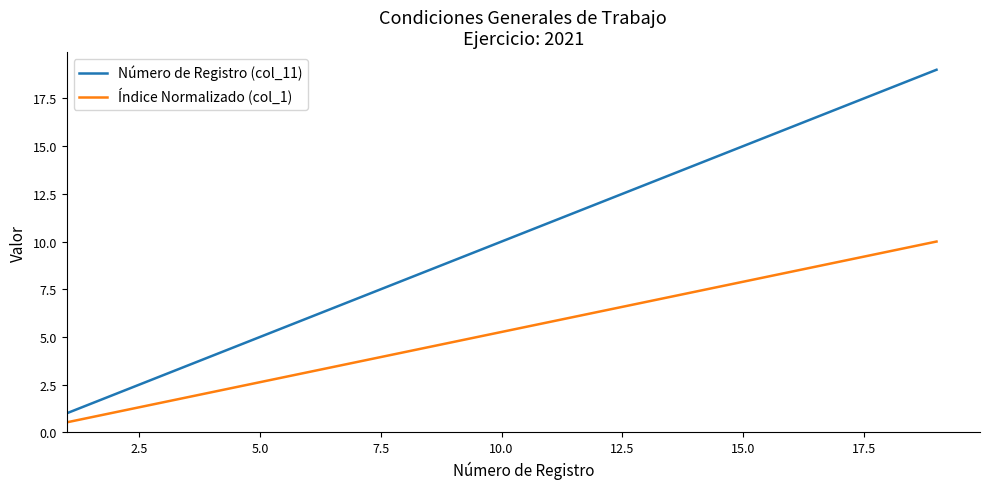

Which series has the largest total across all categories?

Número de Registro (col_11)